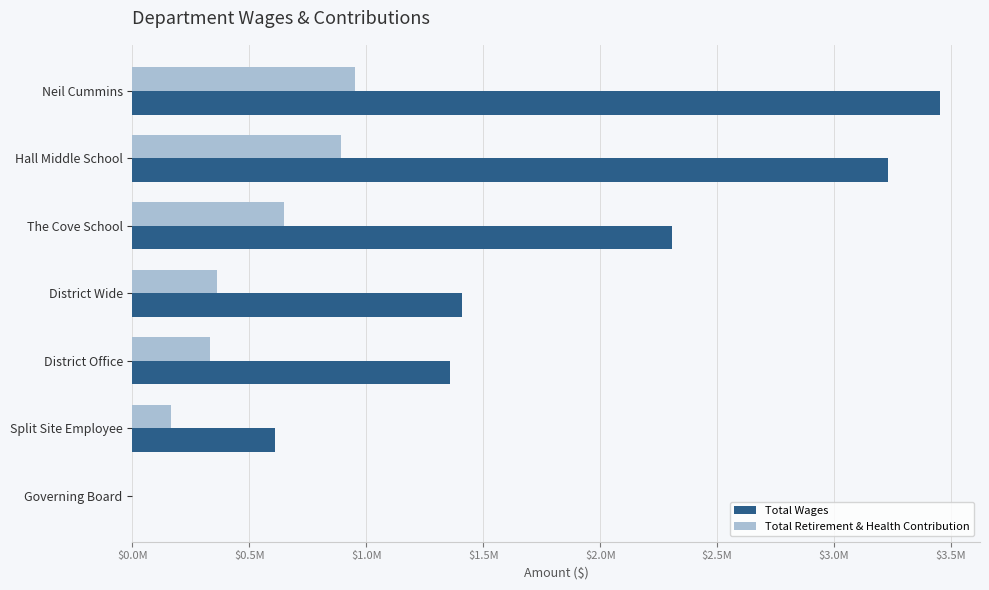

What are all the series names shown in the legend?

Total Wages, Total Retirement & Health Contribution